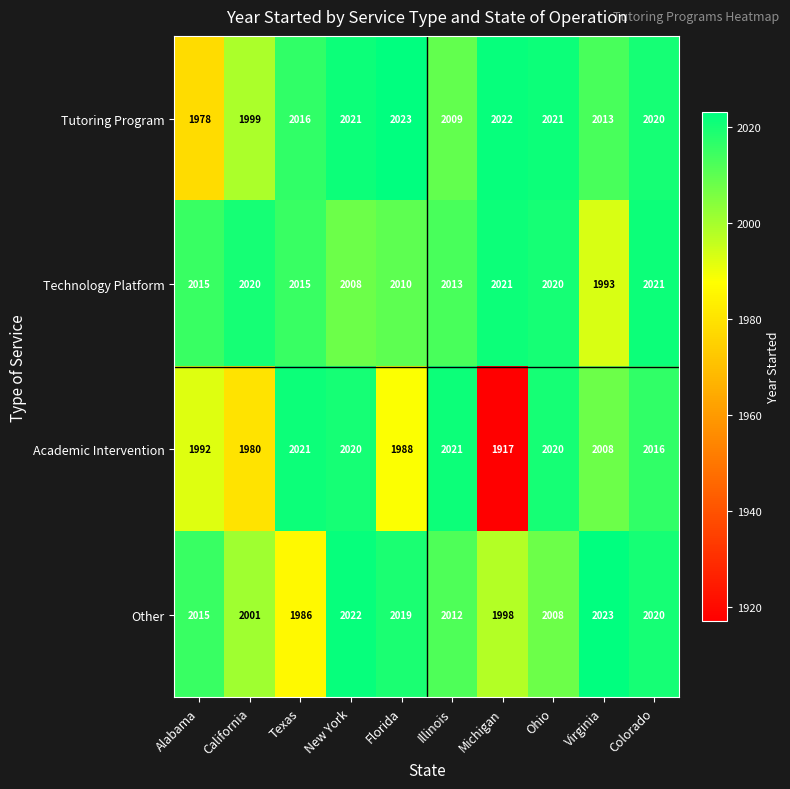

At how many categories does at least one series exceed 1953?

10